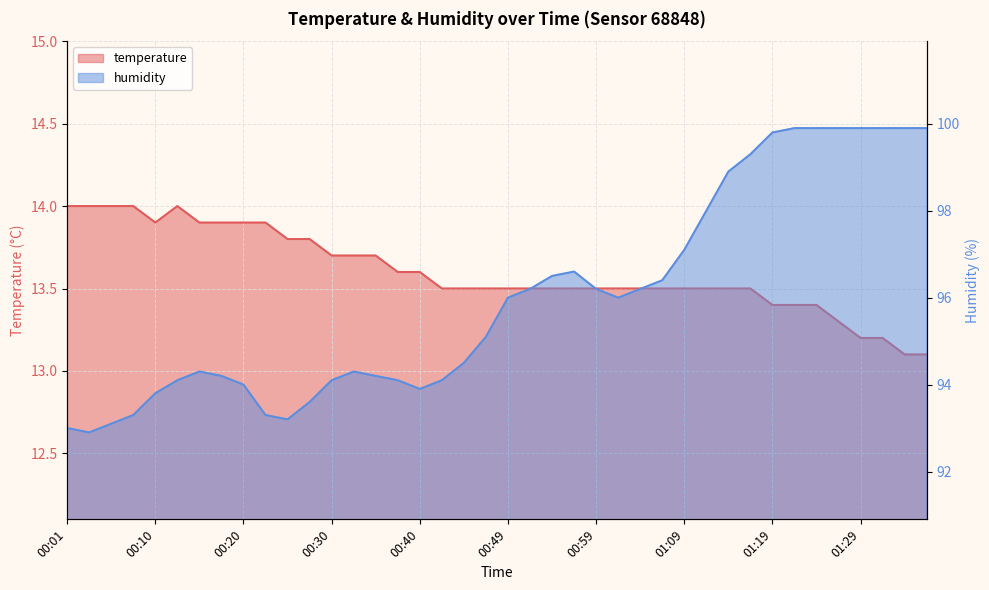

How many lines are shown in the chart?

2